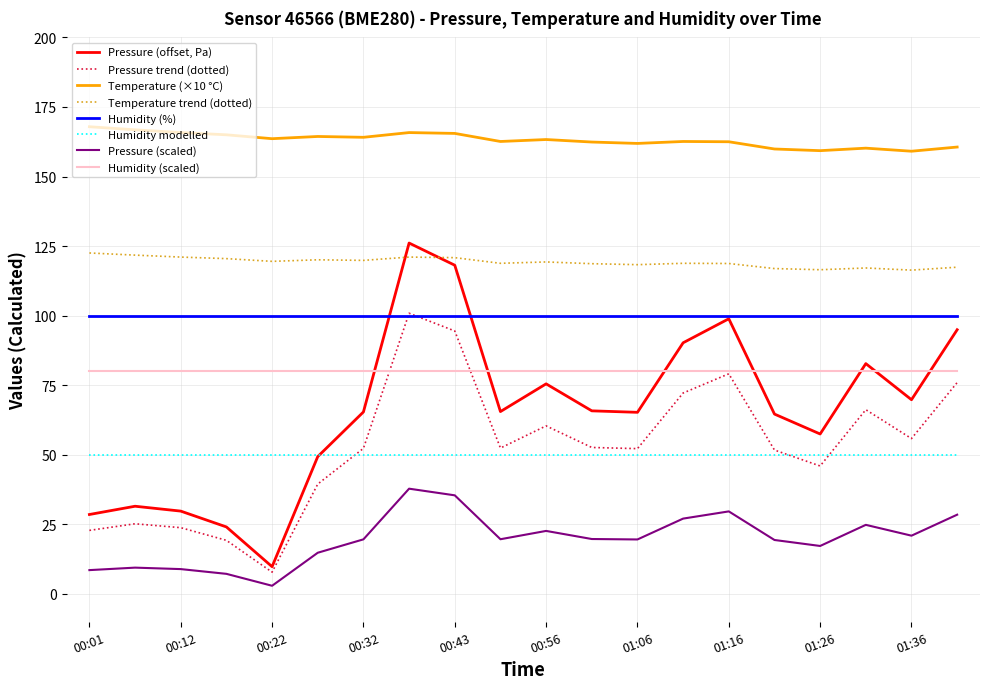

True or false: Humidity (%) and Temperature (×10 °C) intersect in this chart.

False